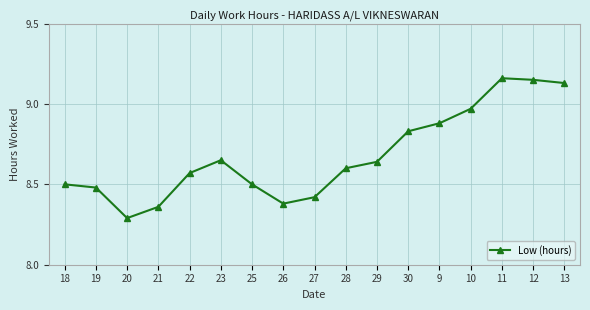

True or false: the data shows 5.6 at 23.

False